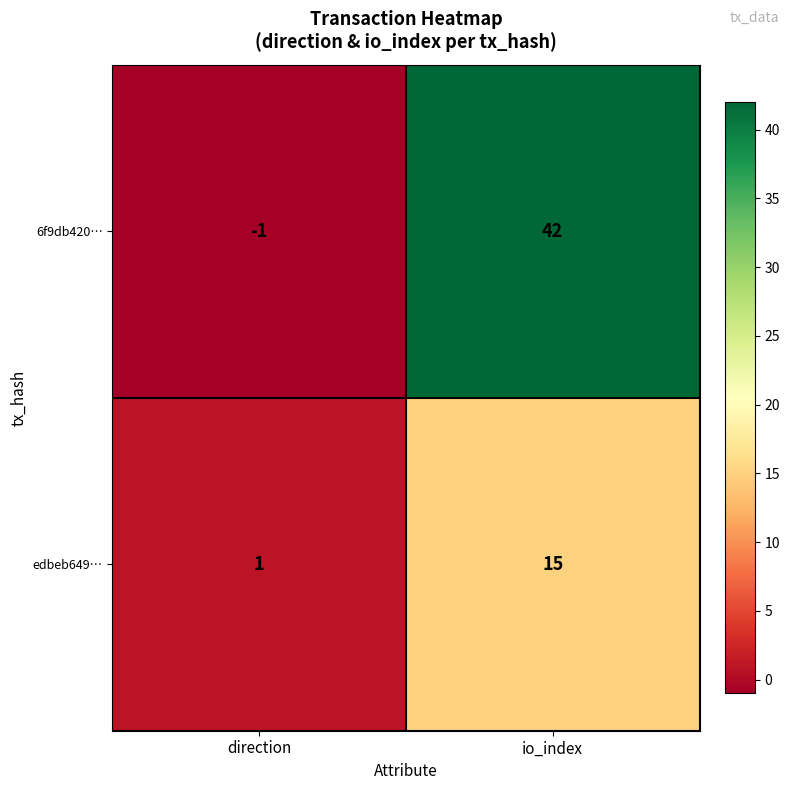

What is the spread (max minus min) of values at io_index?

27